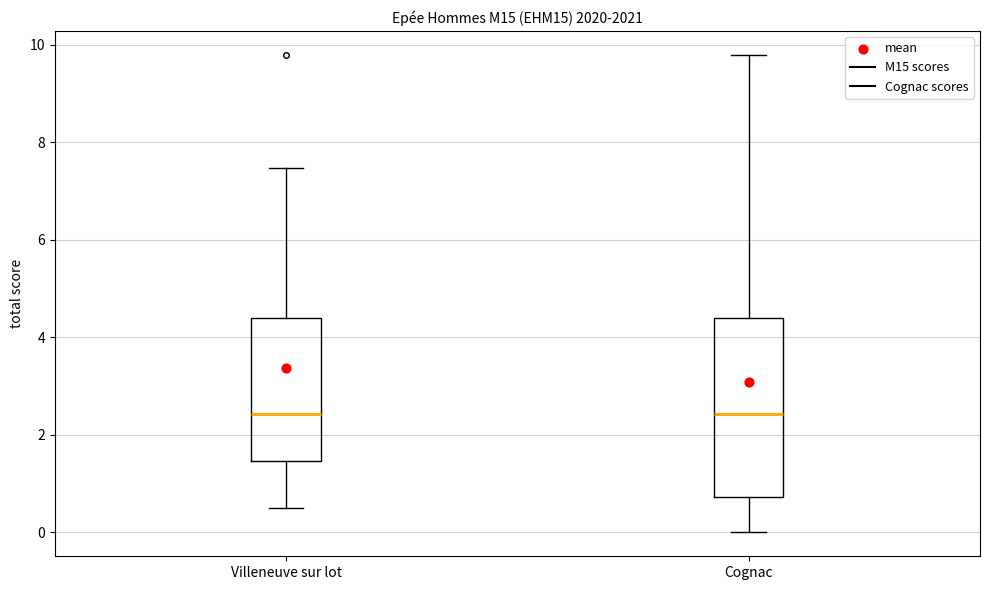

Reading left to right, transcribe this box plot: for each box, give where its median line is, the range the box spans, and where its two whiskers end, as read against the y-axis. The values are not printed on the chart, so give them approximately, as read against the axis.

Villeneuve sur lot: median 2.4, box 1.4 to 4.4, whiskers 0.6 to 7.4
Cognac: median 2.4, box 0.8 to 4.4, whiskers 0.0 to 9.8